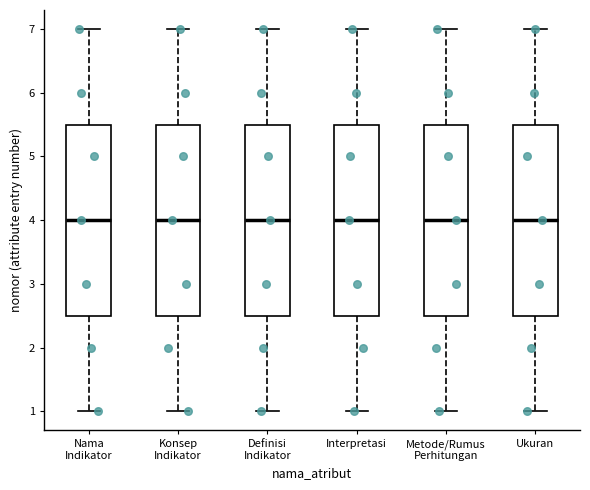

Reading left to right, read every box against the y-axis: the position of its median line, the range the box covers, and the ends of its whiskers. The values are not printed on the chart, so give them approximately, as read against the axis.

Nama Indikator: median 4.0, box 2.5 to 5.5, whiskers 1.0 to 7.0
Konsep Indikator: median 4.0, box 2.5 to 5.5, whiskers 1.0 to 7.0
Definisi Indikator: median 4.0, box 2.5 to 5.5, whiskers 1.0 to 7.0
Interpretasi: median 4.0, box 2.5 to 5.5, whiskers 1.0 to 7.0
Metode/Rumus Perhitungan: median 4.0, box 2.5 to 5.5, whiskers 1.0 to 7.0
Ukuran: median 4.0, box 2.5 to 5.5, whiskers 1.0 to 7.0